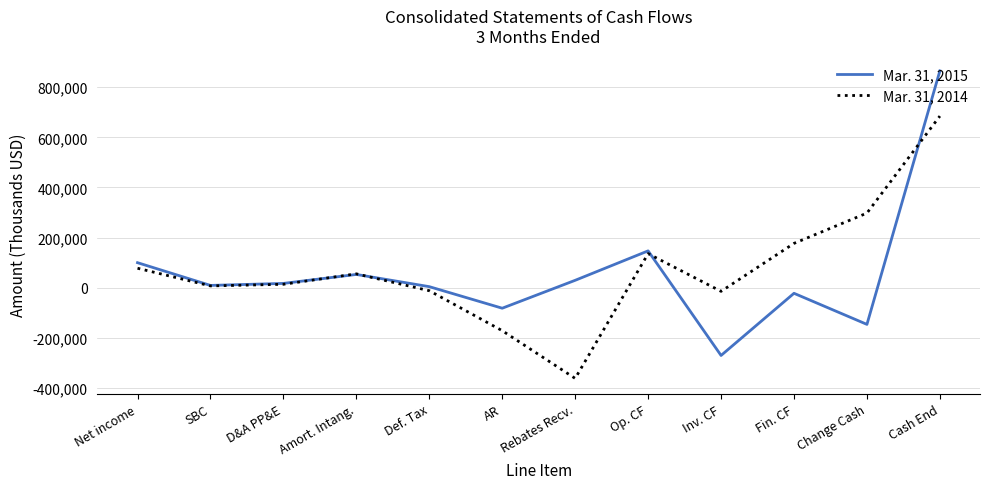

Count the number of data series in this chart.

2